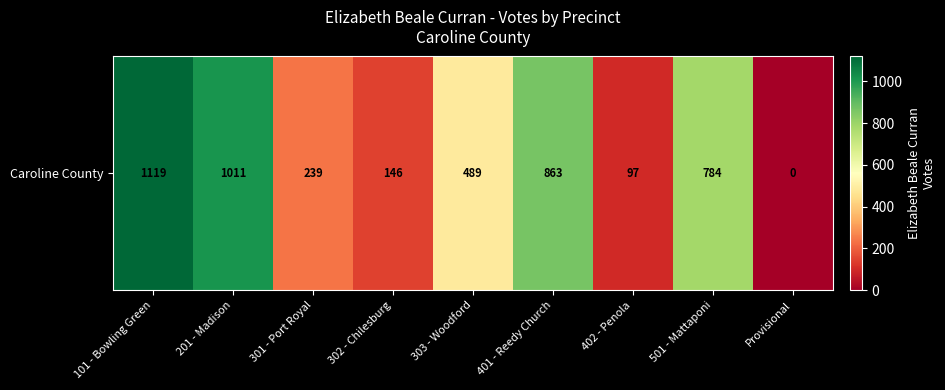

Reading left to right, transcribe all the data shown in this chart.

1119	1011	239	146	489	863	97	784	0